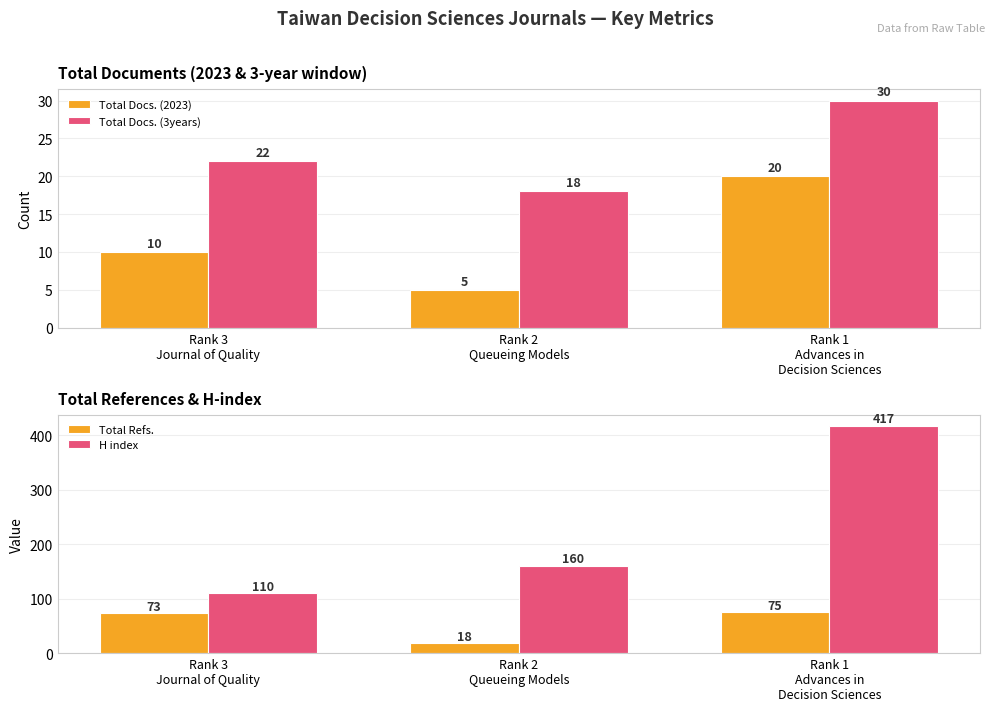

Count the Total Docs. (2023) values in the range 5 to 20.

3